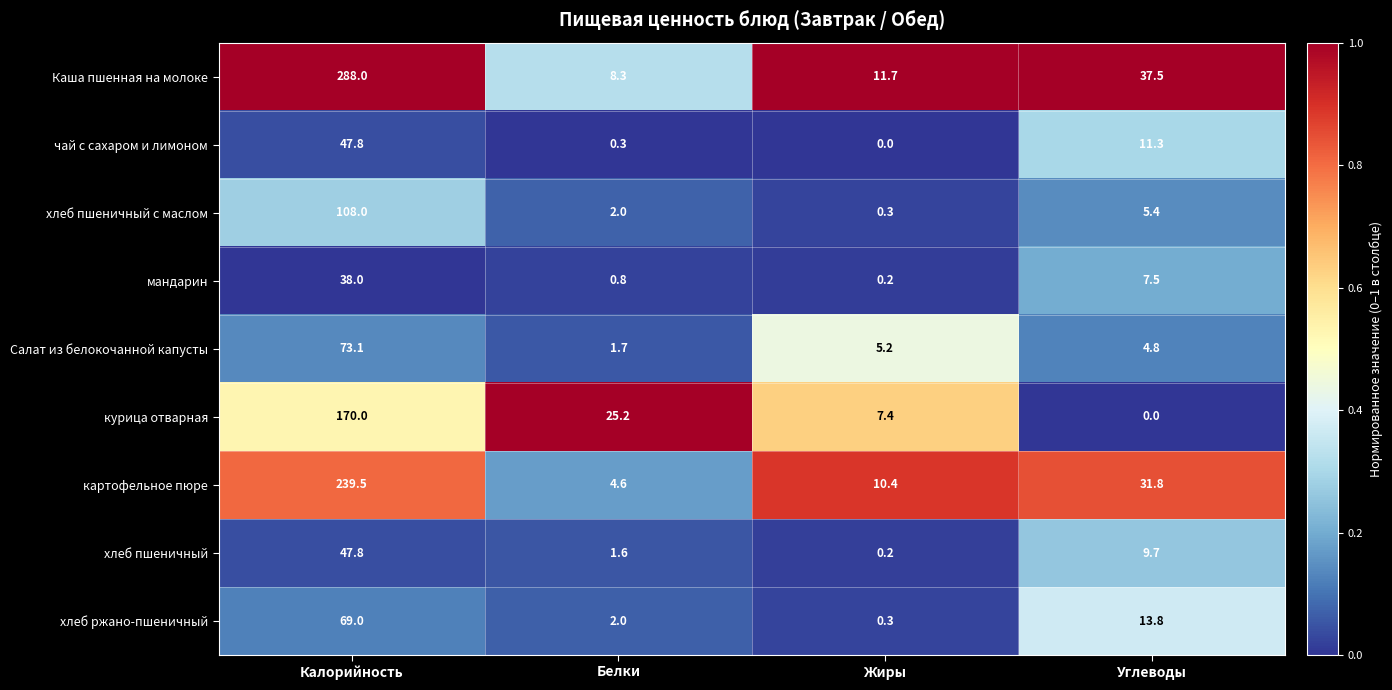

The value of Каша пшенная на молоке at Калорийность is 447.0. True or false?

False